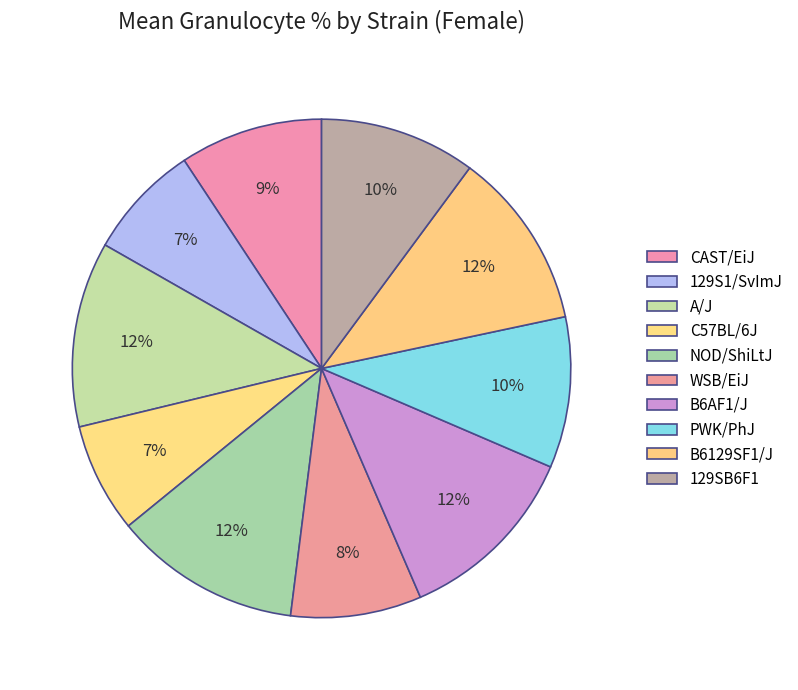

How many segments does this pie chart have?

10